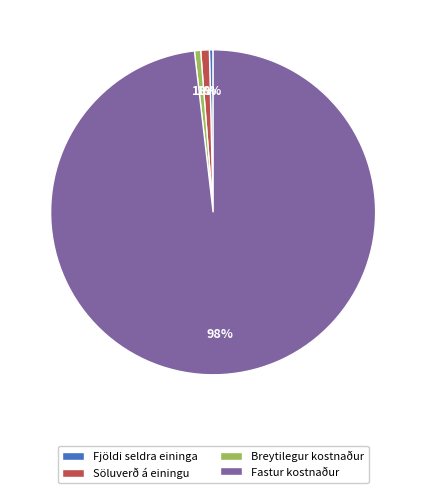

What is the largest slice in the pie chart?

Fastur kostnaður